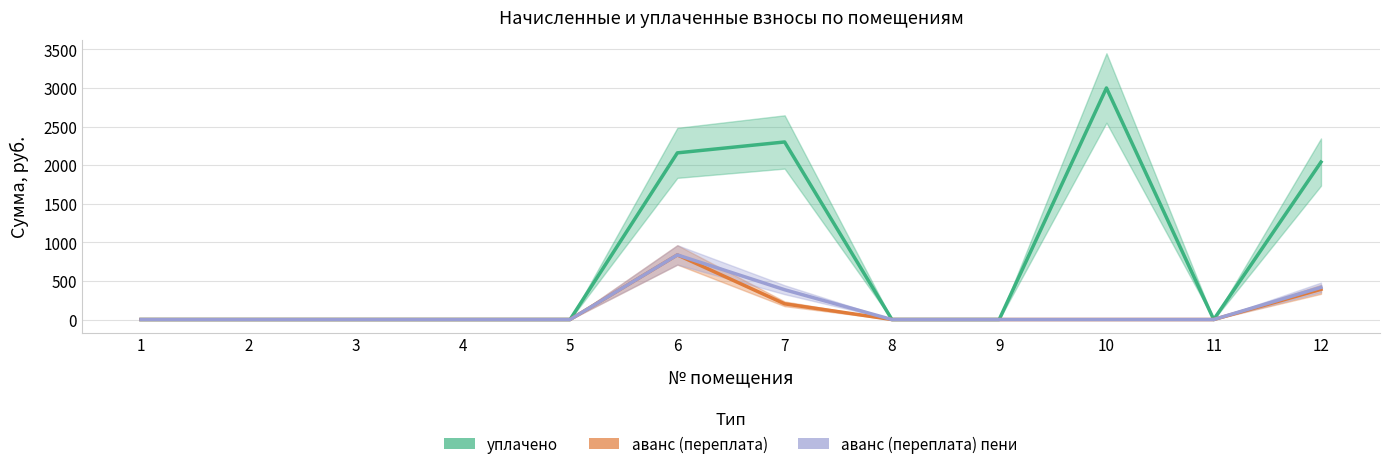

How many lines are shown in the chart?

3